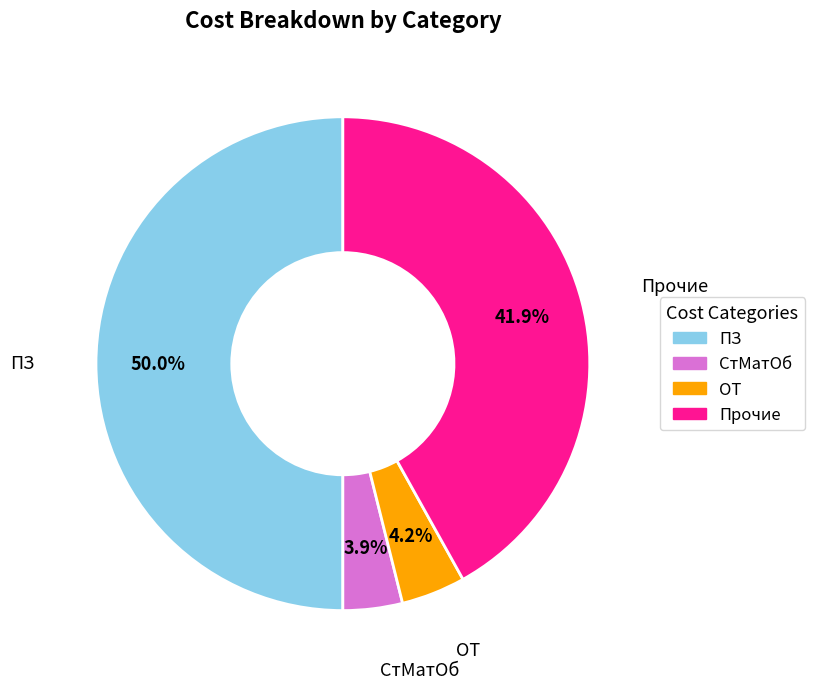

Count the number of slices in the pie.

4